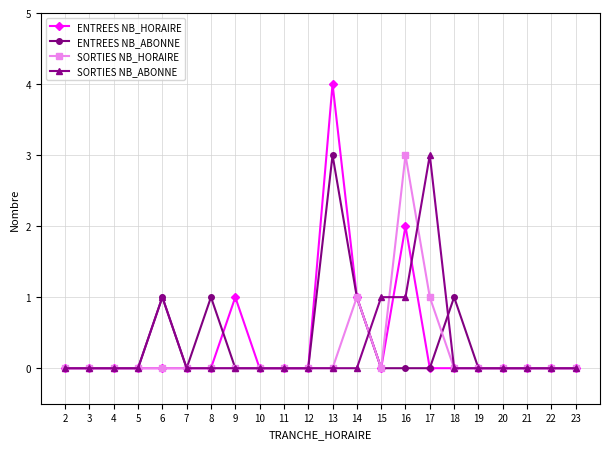

At which category does the chart reach its peak across all series?

13